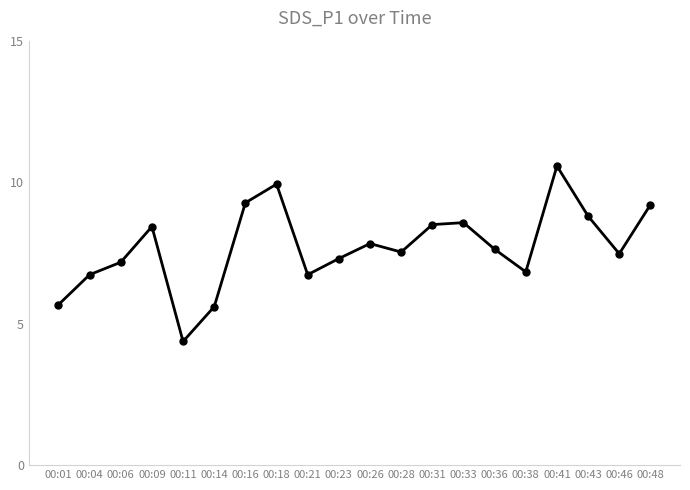

The value at 00:21 is 6.7. True or false?

True